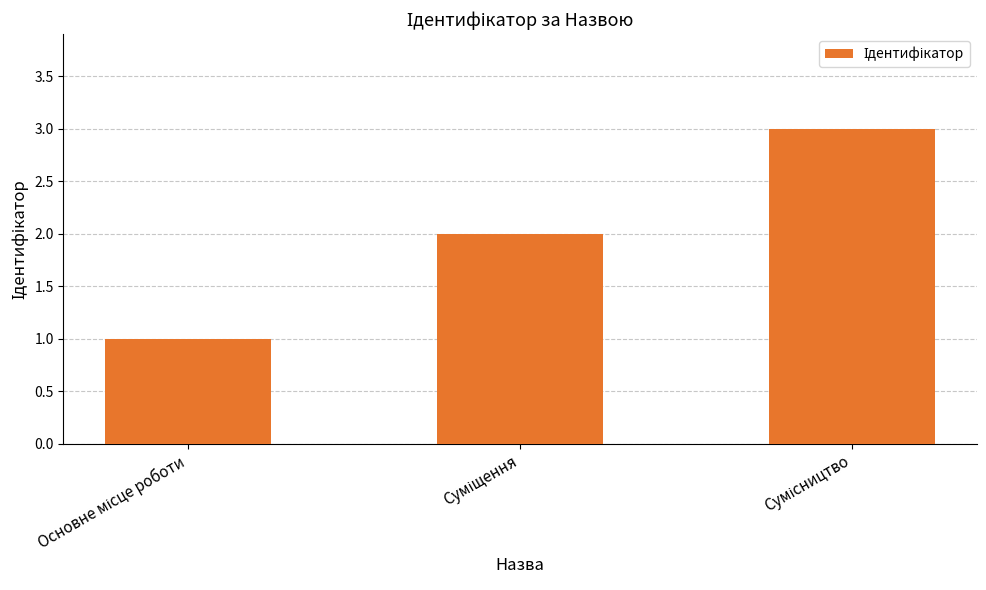

What is the greatest value displayed?

3